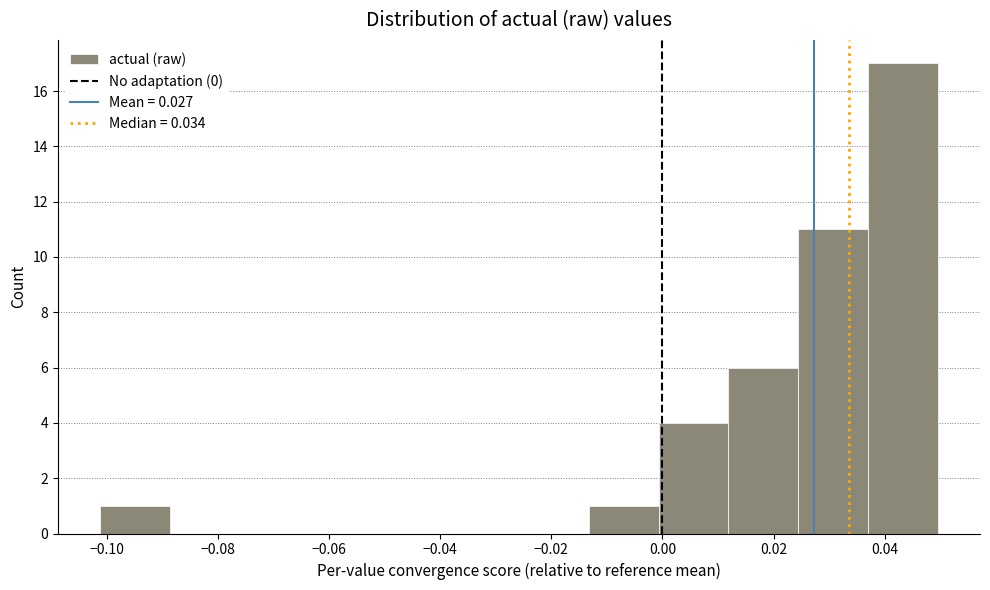

Which range on the x-axis has the tallest bar?

0.038 to 0.050